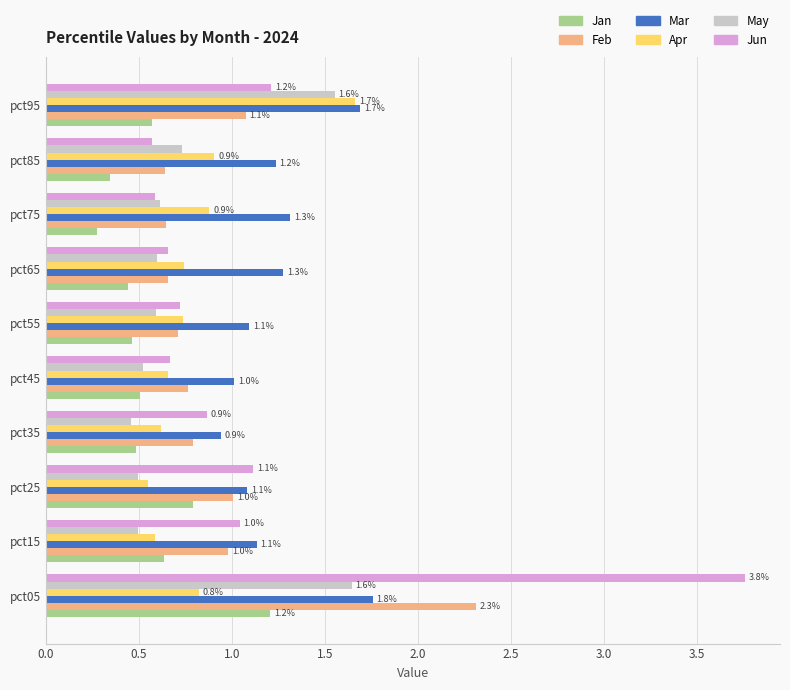

What are all the series names shown in the legend?

Jan, Feb, Mar, Apr, May, Jun